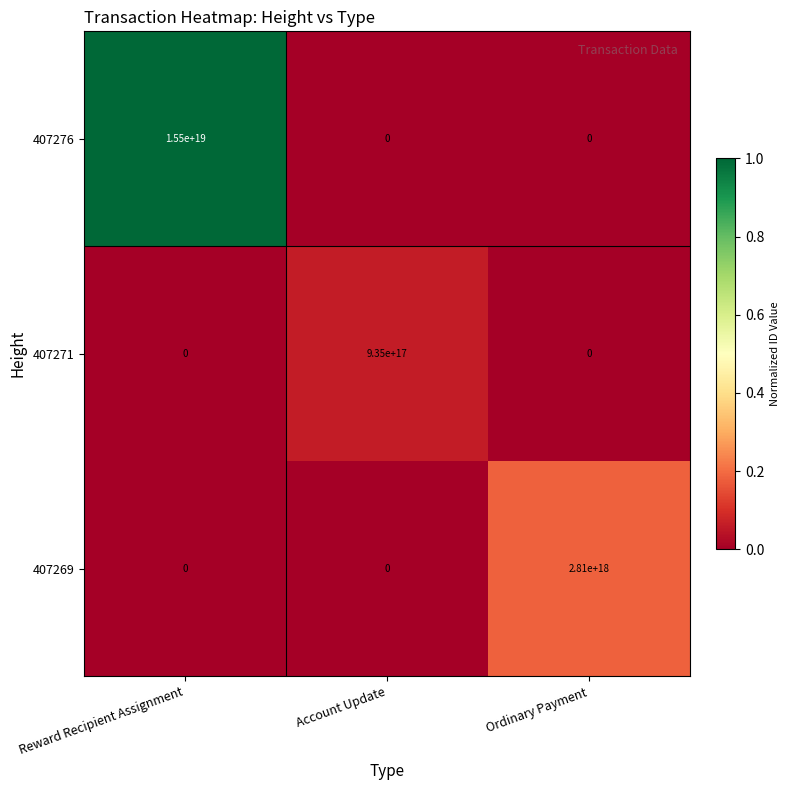

True or false: 407269 has a value of 0 at Reward Recipient Assignment.

True